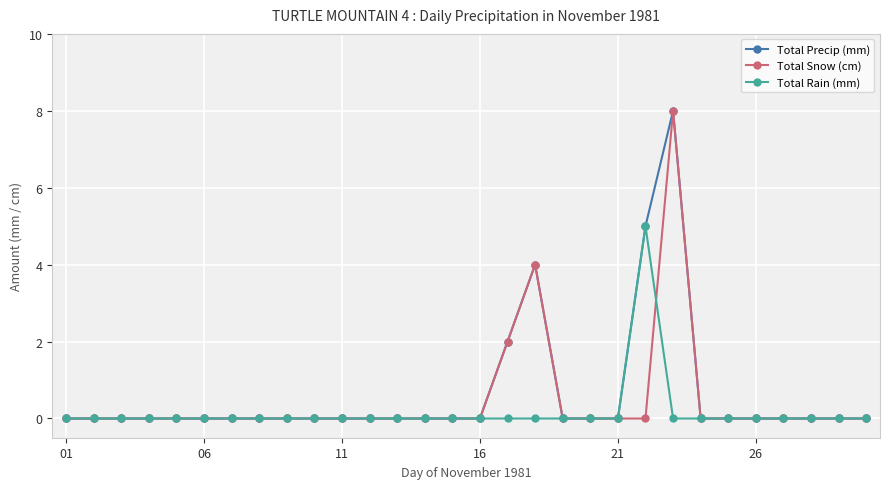

What is the difference between the second highest and second lowest values in the Total Precip (mm) series?

5